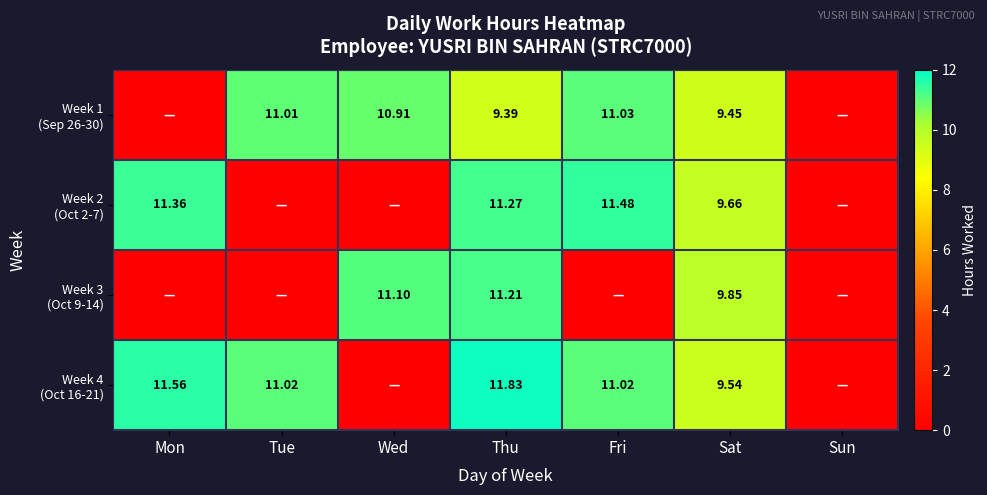

What value does the Week 3 (Oct 9-14) series have at Thu?

11.2